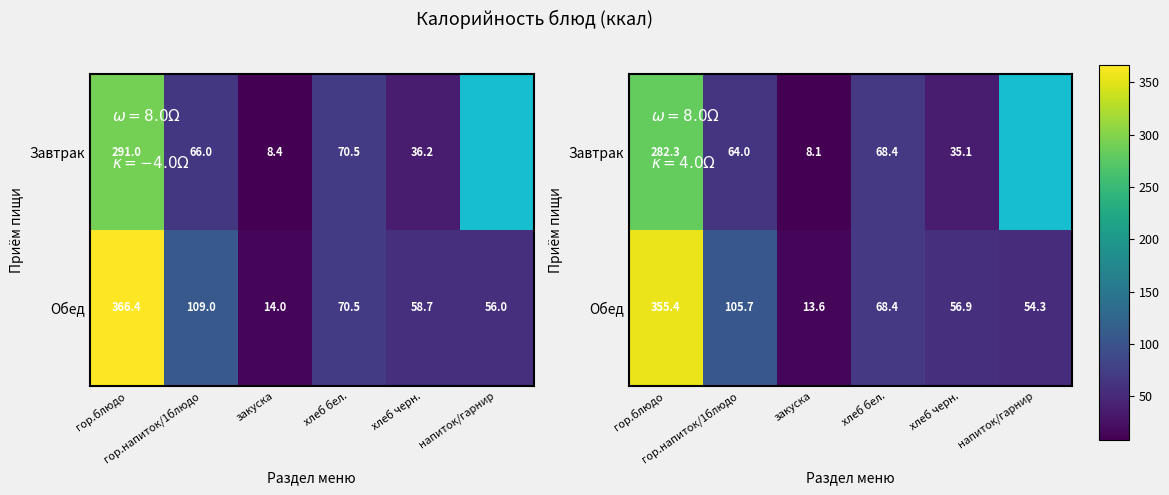

At which category does the chart reach its minimum across all series?

закуска